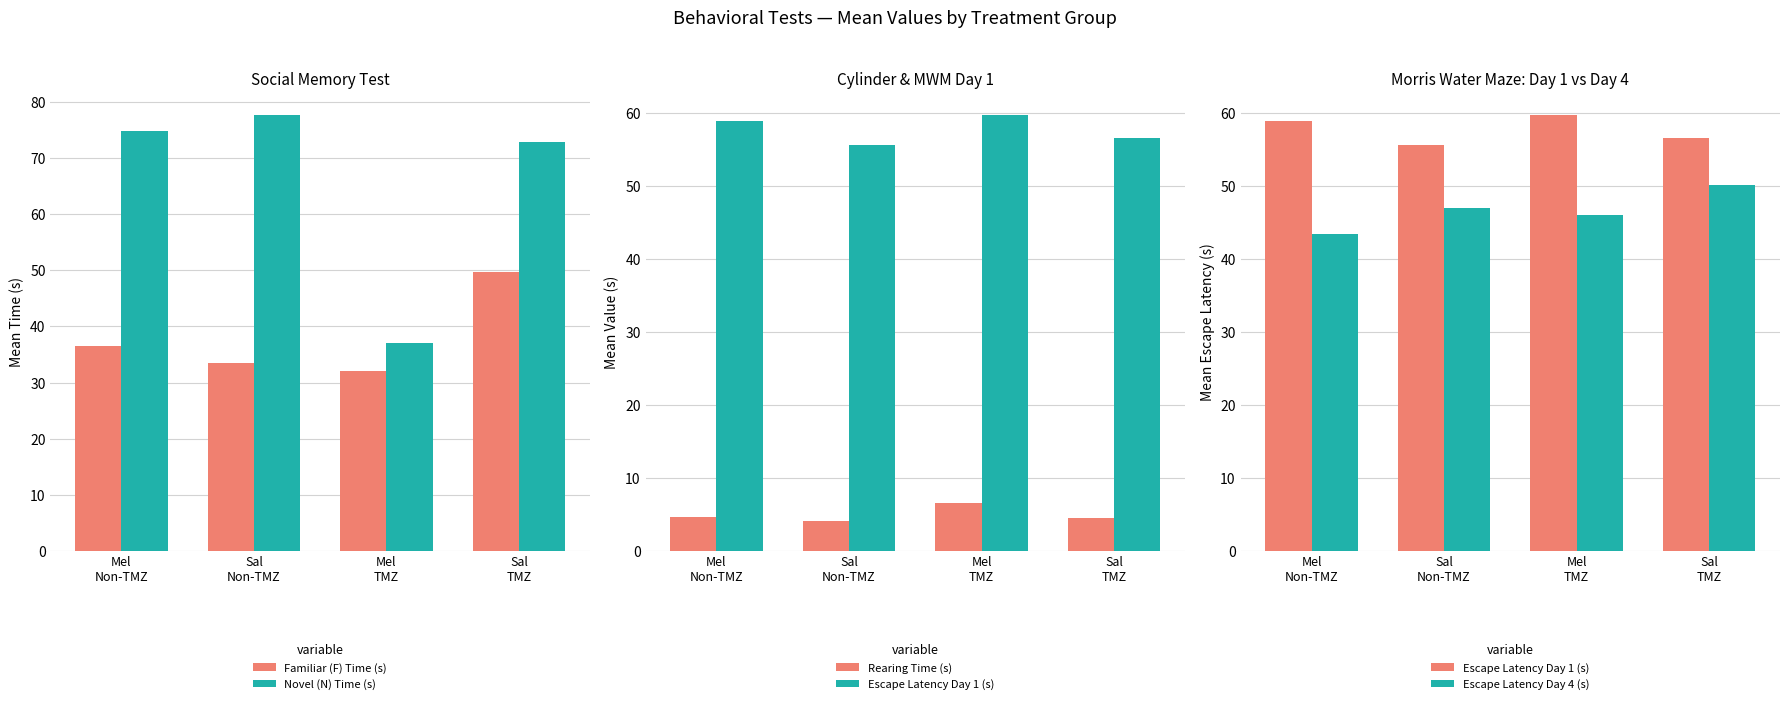

Rank the series by their maximum value, from highest to lowest.

Novel (N) Time (s), Escape Latency Day 1 (s), Escape Latency Day 4 (s), Familiar (F) Time (s), Rearing Time (s)